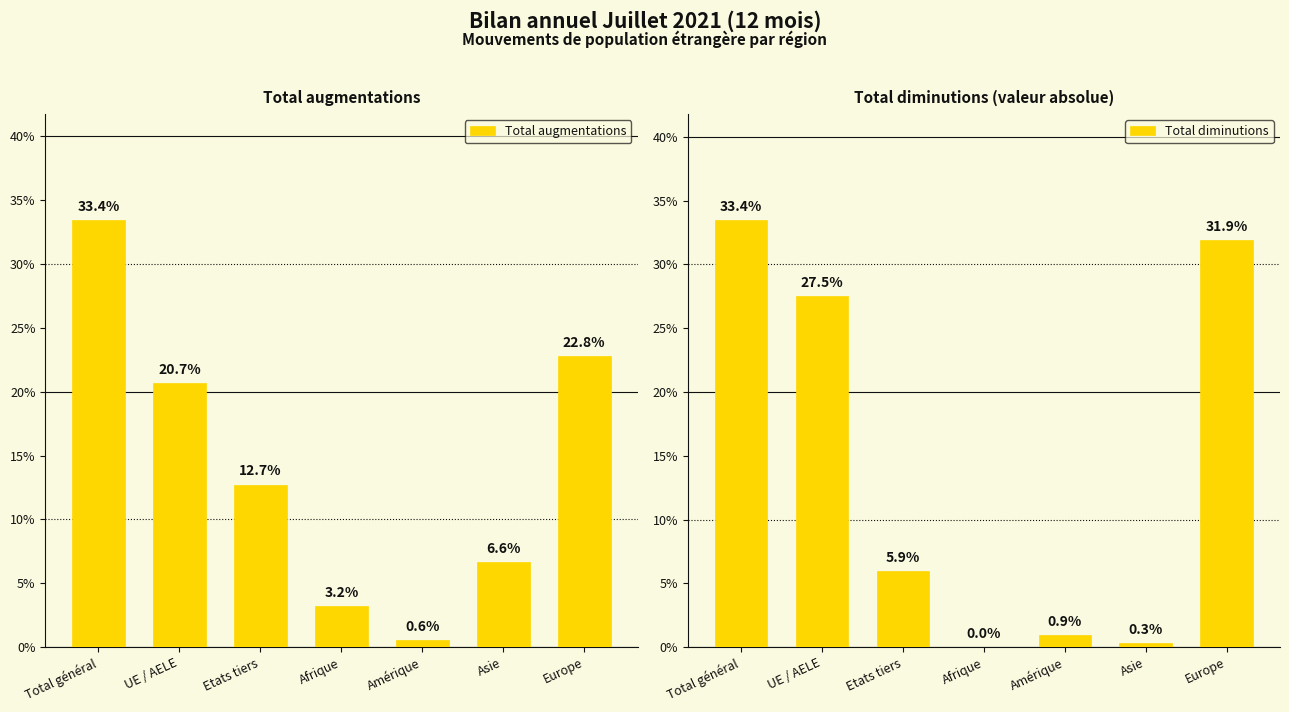

At UE / AELE, list the series in order from smallest to largest.

Total augmentations, Total diminutions